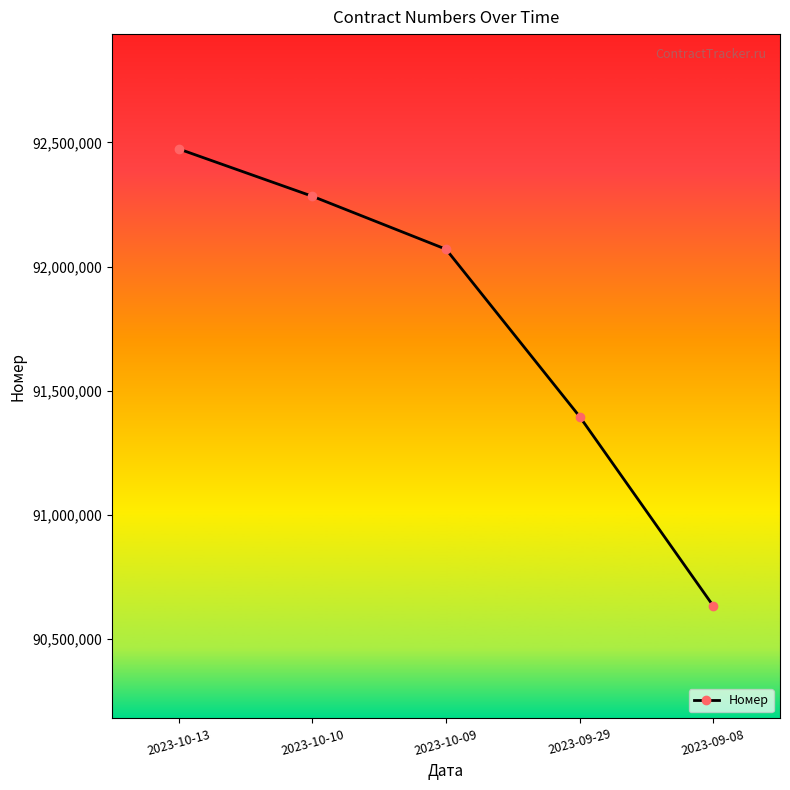

List the labels in order of value, smallest first.

2023-09-08, 2023-09-29, 2023-10-09, 2023-10-10, 2023-10-13